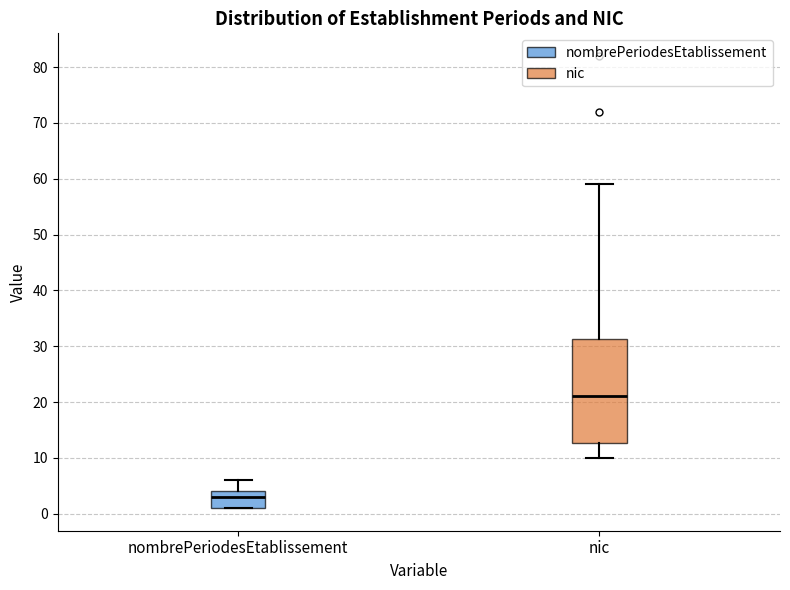

Reading left to right, transcribe this box plot: for each box, give where its median line is, the range the box spans, and where its two whiskers end, as read against the y-axis. The values are not printed on the chart, so give them approximately, as read against the axis.

nombrePeriodesEtablissement: median 3, box 1 to 4, whiskers 1 to 6
nic: median 21, box 13 to 31, whiskers 10 to 59